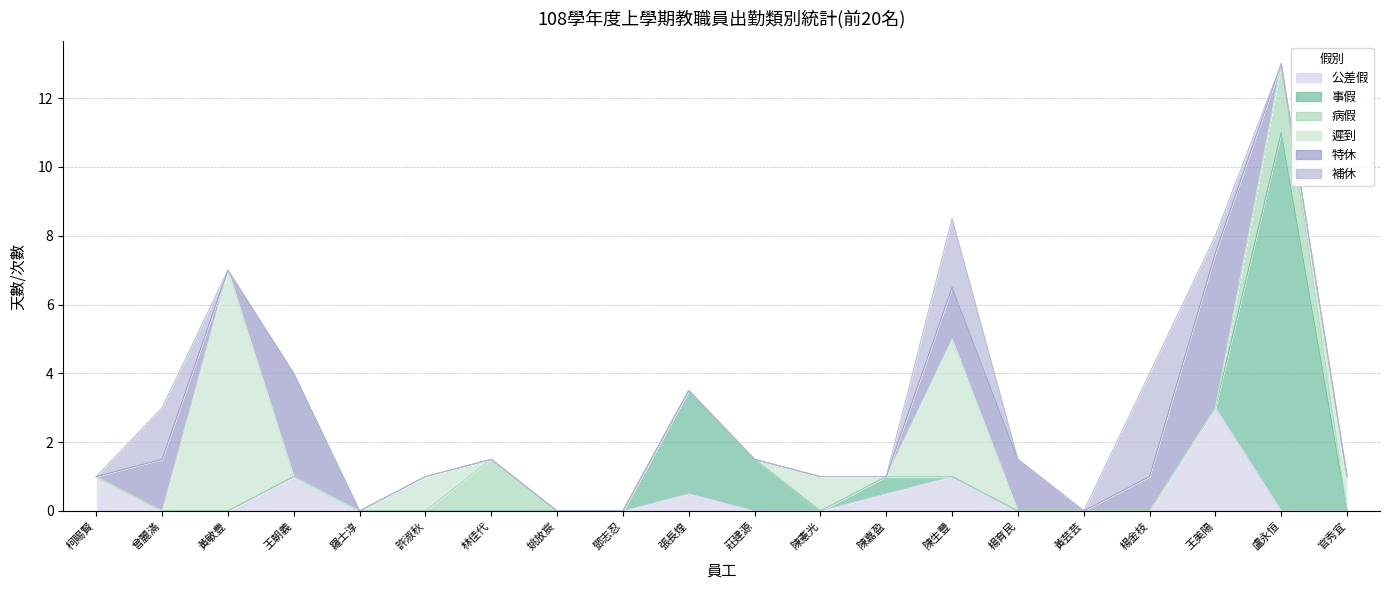

Reading left to right, list all the values displayed in this chart.

事假: 柯賜賢=0.0	曾麗滿=0.0	黃敏豊=0.0	王朝義=0.0	羅士淳=0.0	許淑秋=0.0	林佳代=0.0	姚放宸=0.0	鄧志忍=0.0	張長煌=3.0	莊建源=1.5	陳憲光=0.0	陳嘉盈=0.5	陳生豐=0.0	楊育民=0.0	黃芸芸=0.0	楊金枝=0.0	王美陽=0.0	盧永恒=11.0	官秀宜=0.0
病假: 柯賜賢=0.0	曾麗滿=0.0	黃敏豊=0.0	王朝義=0.0	羅士淳=0.0	許淑秋=0.0	林佳代=1.5	姚放宸=0.0	鄧志忍=0.0	張長煌=0.0	莊建源=0.0	陳憲光=0.0	陳嘉盈=0.0	陳生豐=0.0	楊育民=0.0	黃芸芸=0.0	楊金枝=0.0	王美陽=0.0	盧永恒=2.0	官秀宜=0.0
遲到: 柯賜賢=0.0	曾麗滿=0.0	黃敏豊=7.0	王朝義=0.0	羅士淳=0.0	許淑秋=1.0	林佳代=0.0	姚放宸=0.0	鄧志忍=0.0	張長煌=0.0	莊建源=0.0	陳憲光=1.0	陳嘉盈=0.0	陳生豐=4.0	楊育民=0.0	黃芸芸=0.0	楊金枝=0.0	王美陽=0.0	盧永恒=0.0	官秀宜=1.0
特休: 柯賜賢=0.0	曾麗滿=1.5	黃敏豊=0.0	王朝義=3.0	羅士淳=0.0	許淑秋=0.0	林佳代=0.0	姚放宸=0.0	鄧志忍=0.0	張長煌=0.0	莊建源=0.0	陳憲光=0.0	陳嘉盈=0.0	陳生豐=1.5	楊育民=1.5	黃芸芸=0.0	楊金枝=1.0	王美陽=4.5	盧永恒=0.0	官秀宜=0.0
補休: 柯賜賢=0.0	曾麗滿=1.5	黃敏豊=0.0	王朝義=0.0	羅士淳=0.0	許淑秋=0.0	林佳代=0.0	姚放宸=0.0	鄧志忍=0.0	張長煌=0.0	莊建源=0.0	陳憲光=0.0	陳嘉盈=0.0	陳生豐=2.0	楊育民=0.0	黃芸芸=0.0	楊金枝=3.0	王美陽=0.5	盧永恒=0.0	官秀宜=0.0
公差假: 柯賜賢=1.0	曾麗滿=0.0	黃敏豊=0.0	王朝義=1.0	羅士淳=0.0	許淑秋=0.0	林佳代=0.0	姚放宸=0.0	鄧志忍=0.0	張長煌=0.5	莊建源=0.0	陳憲光=0.0	陳嘉盈=0.5	陳生豐=1.0	楊育民=0.0	黃芸芸=0.0	楊金枝=0.0	王美陽=3.0	盧永恒=0.0	官秀宜=0.0